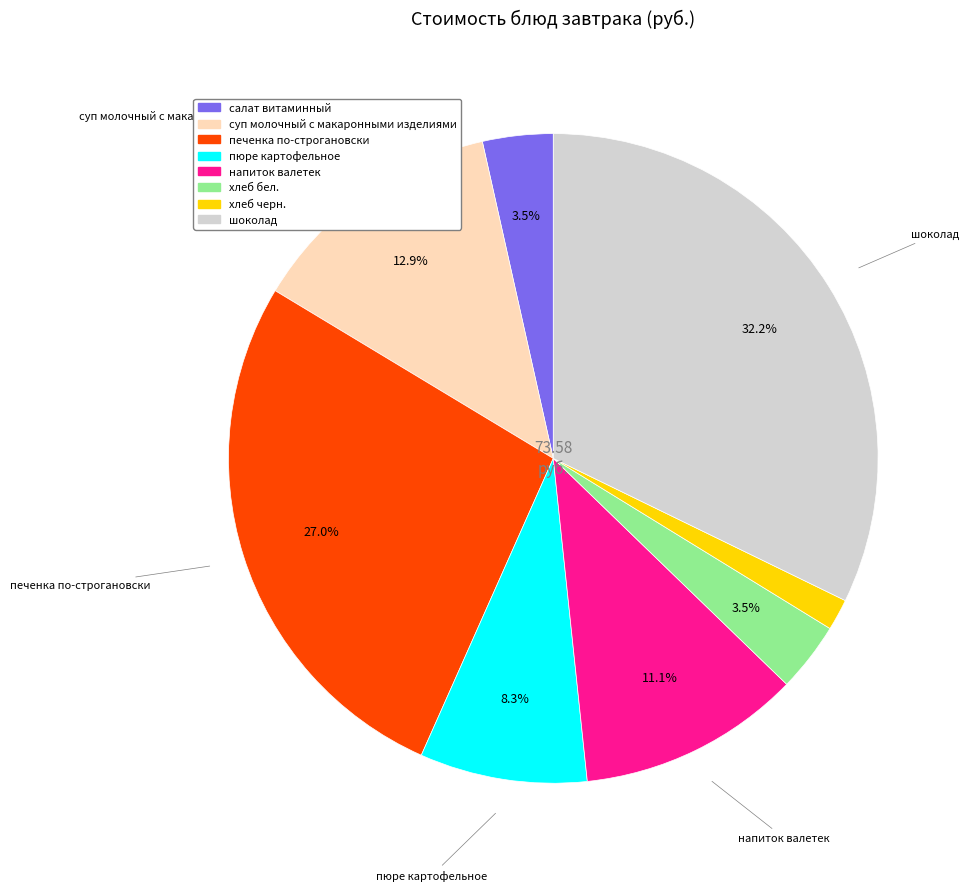

To the nearest percent, what percentage of the pie is пюре картофельное?

8%